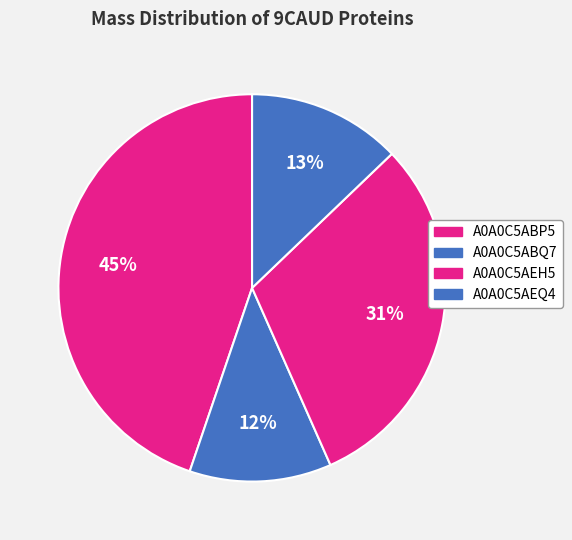

To the nearest percent, what is the combined percentage of A0A0C5ABP5 and A0A0C5ABQ7?

57%